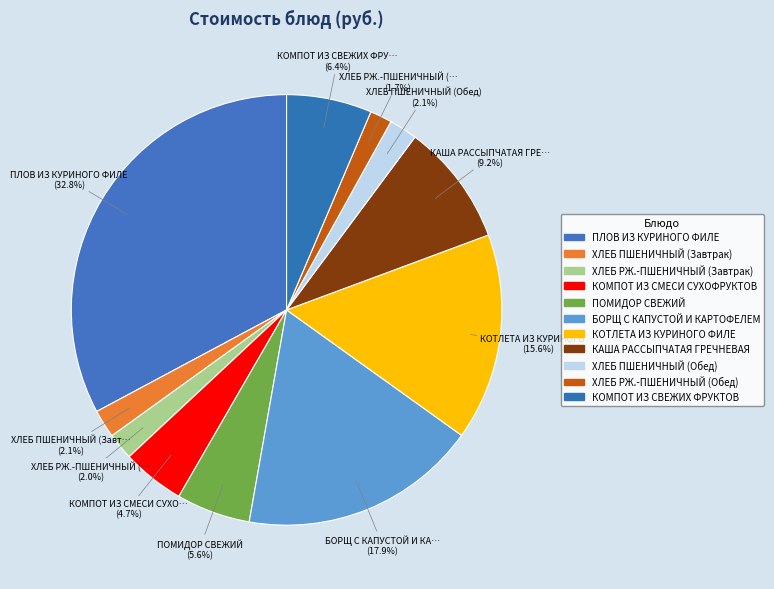

Between КОТЛЕТА ИЗ КУРИНОГО ФИЛЕ and ХЛЕБ РЖ.-ПШЕНИЧНЫЙ (Завтрак), which is larger?

КОТЛЕТА ИЗ КУРИНОГО ФИЛЕ